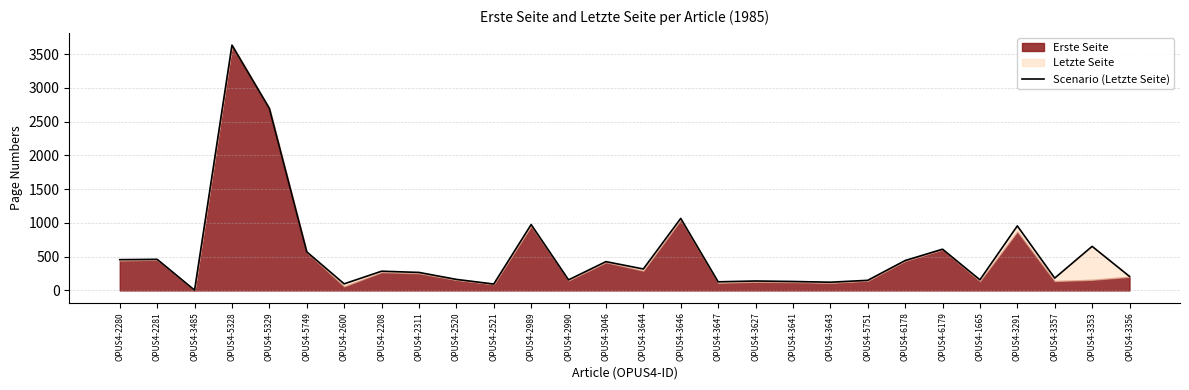

What is the change in value from OPUS4-2520 to OPUS4-3646?

+903